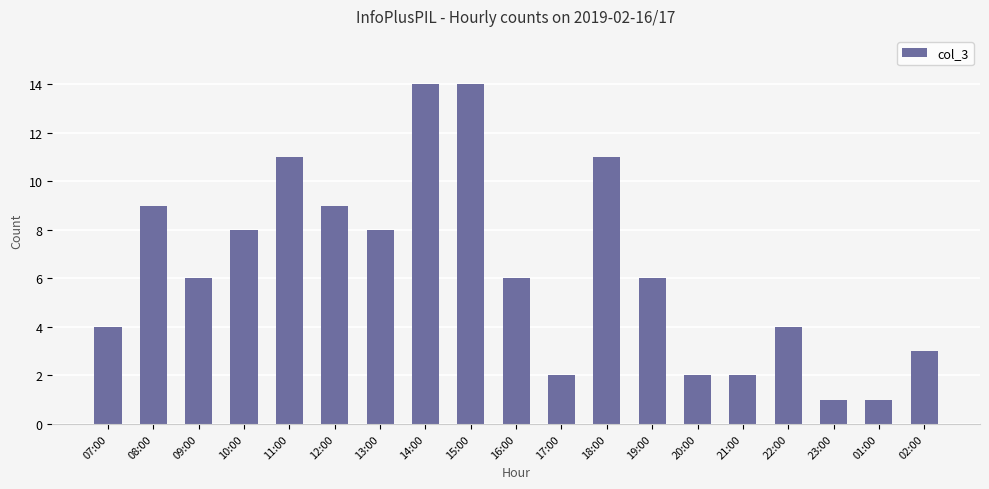

Count the number of categories in the chart.

19